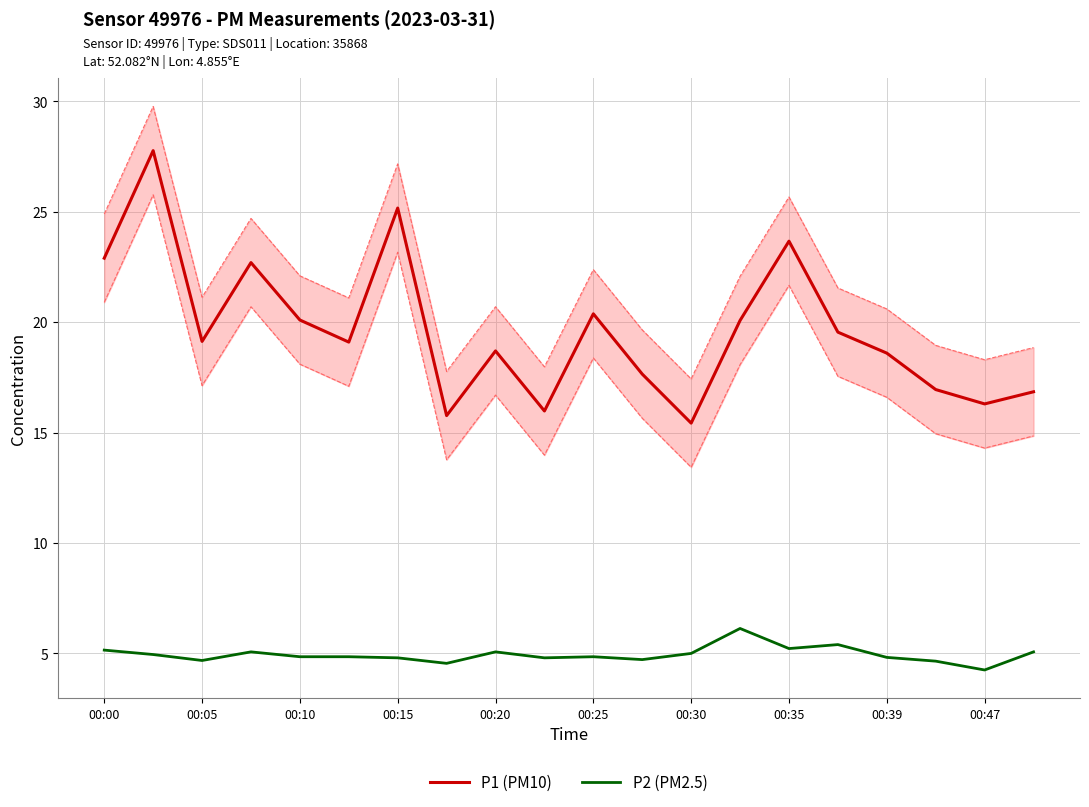

What is the maximum value for P1 (PM10)?

27.8